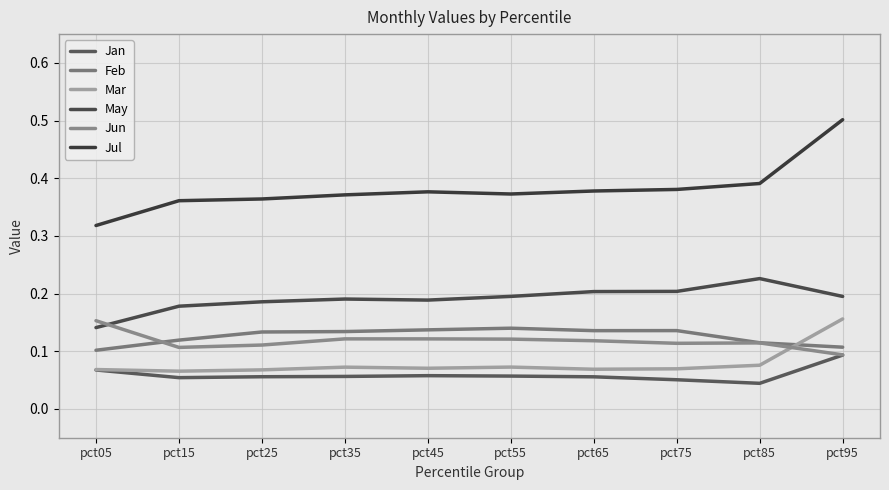

How many lines are shown in the chart?

6